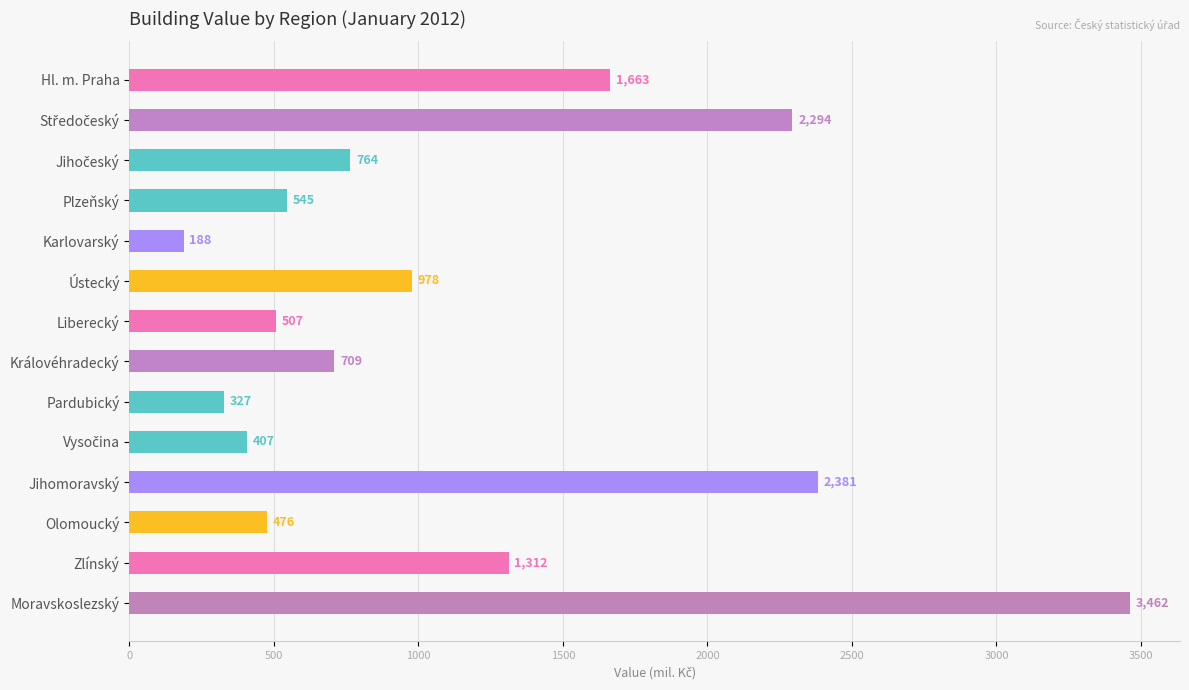

How many values are below 764?

7